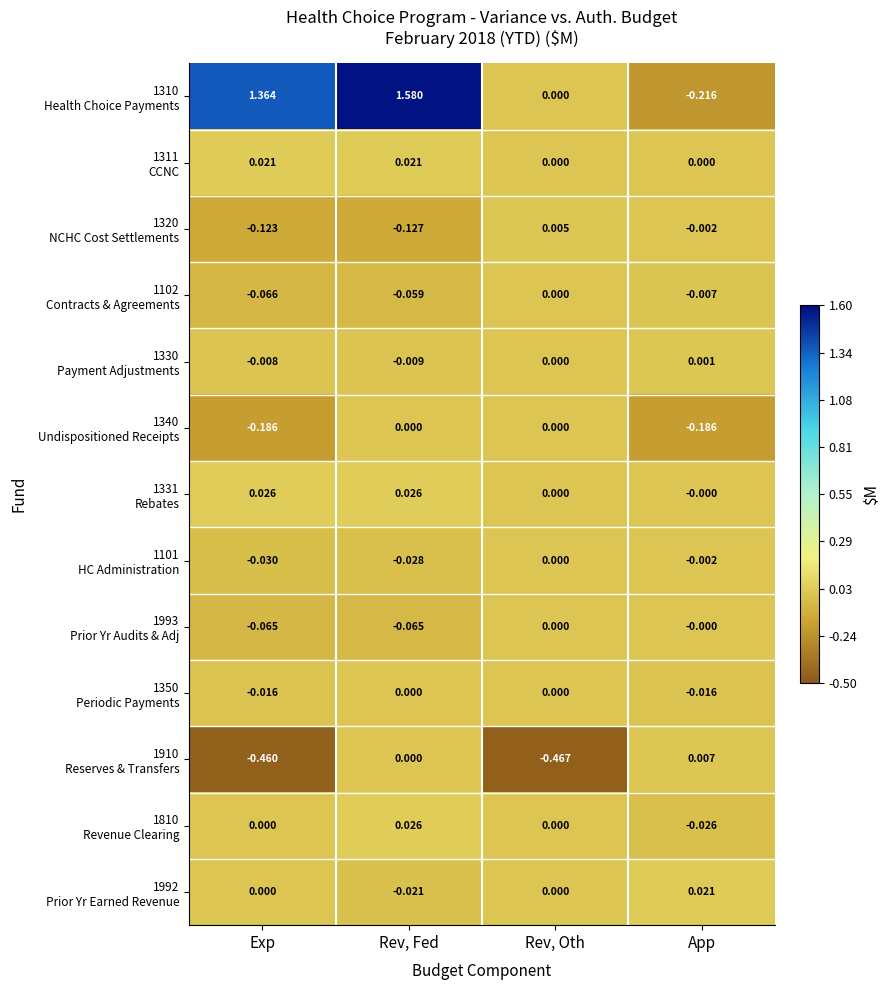

Which label corresponds to the largest value in the chart?

Rev, Fed